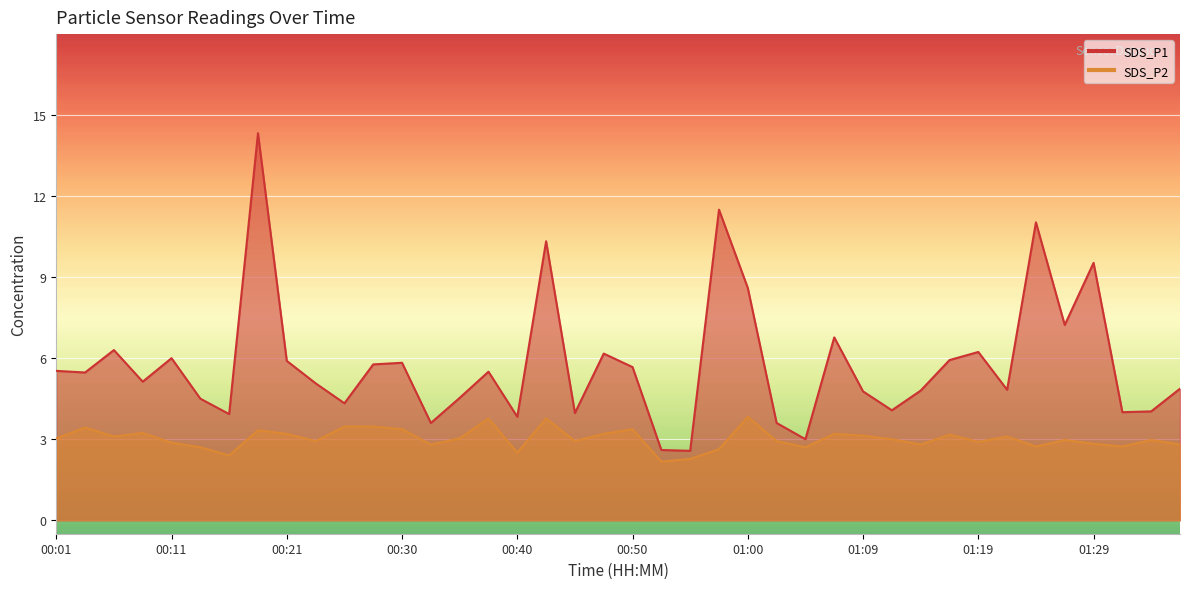

How many lines are shown in the chart?

2